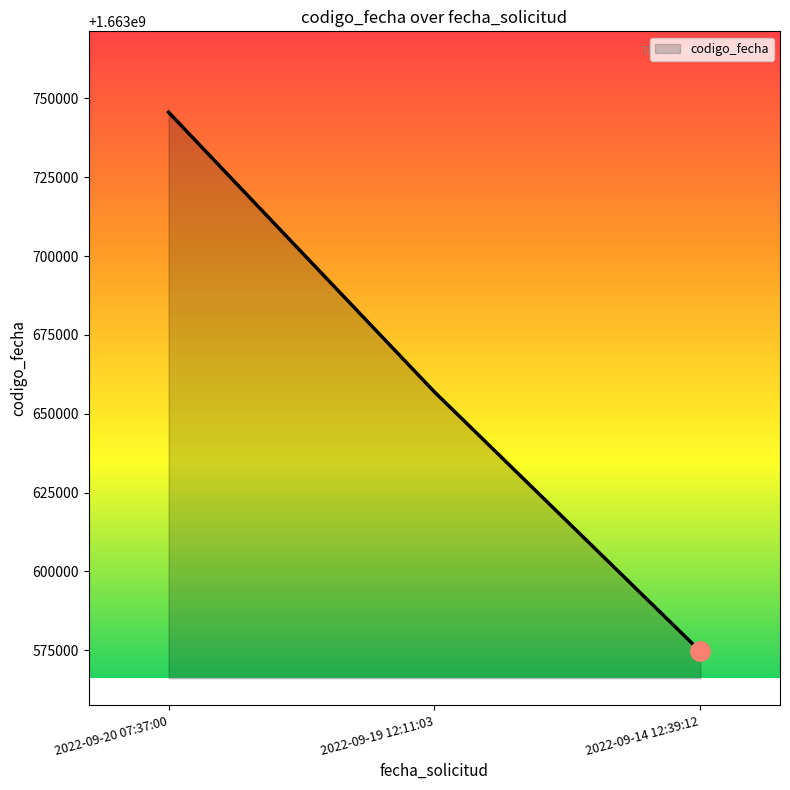

Where is the data nearest to the value 1663660159?

2022-09-19 12:11:03